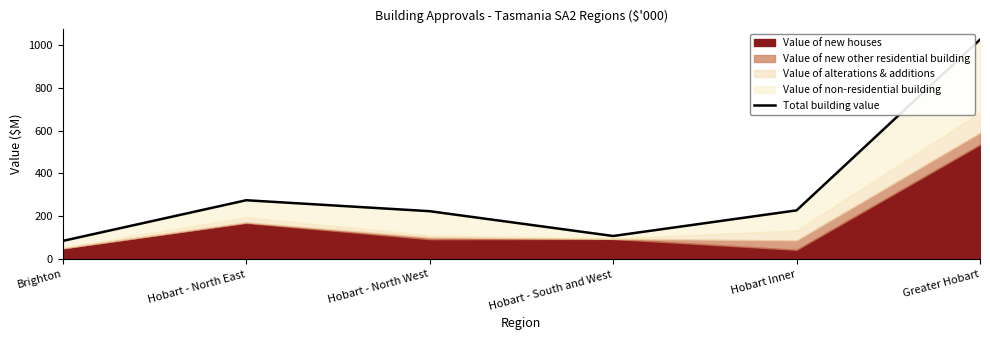

What is the difference between the maximum and minimum values?

938.2